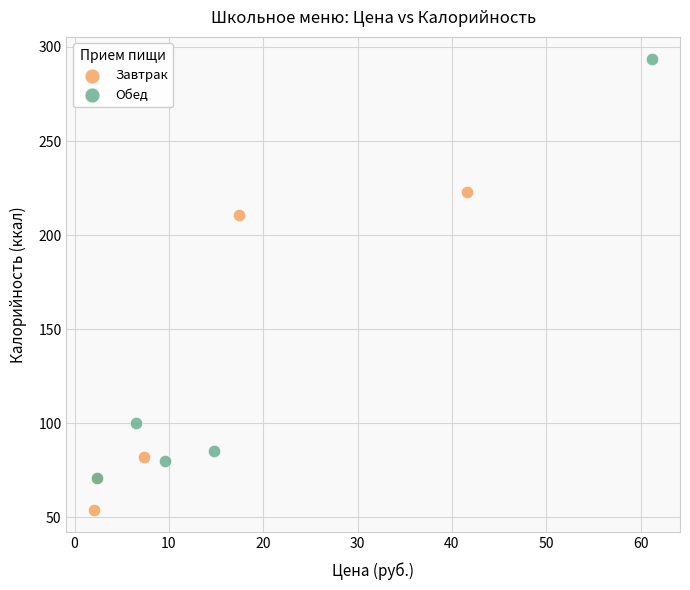

Which series contains the highest Y value?

Обед